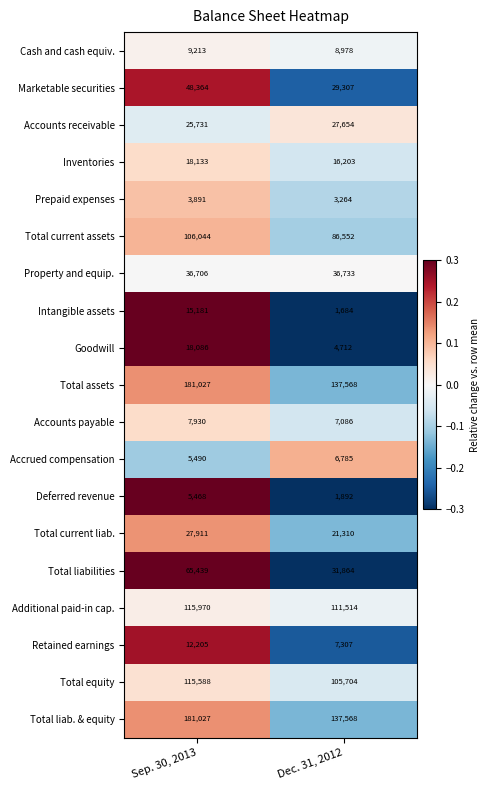

Which category has the lowest value across all series?

Dec. 31, 2012